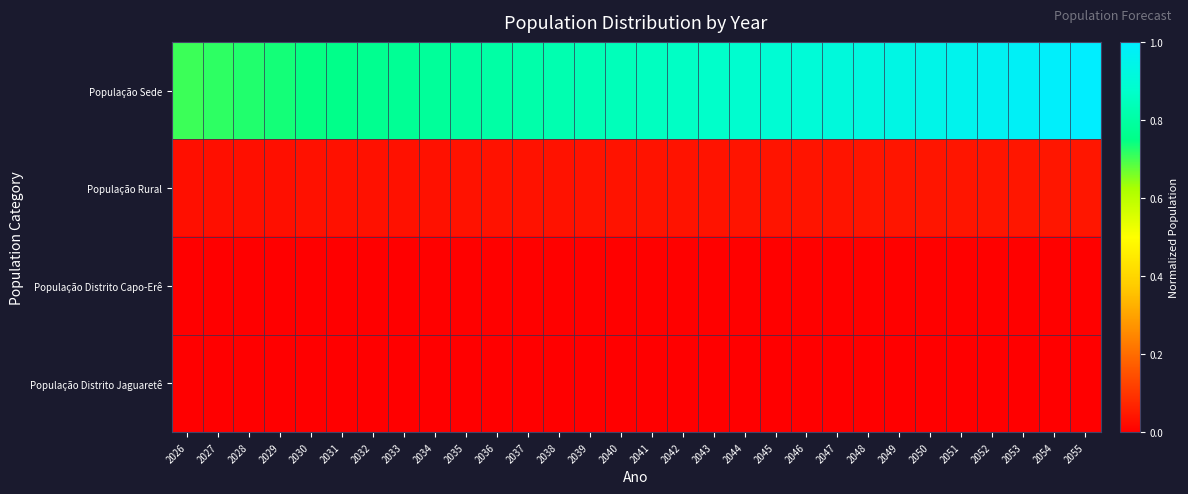

At how many categories does at least one series exceed 0?

30